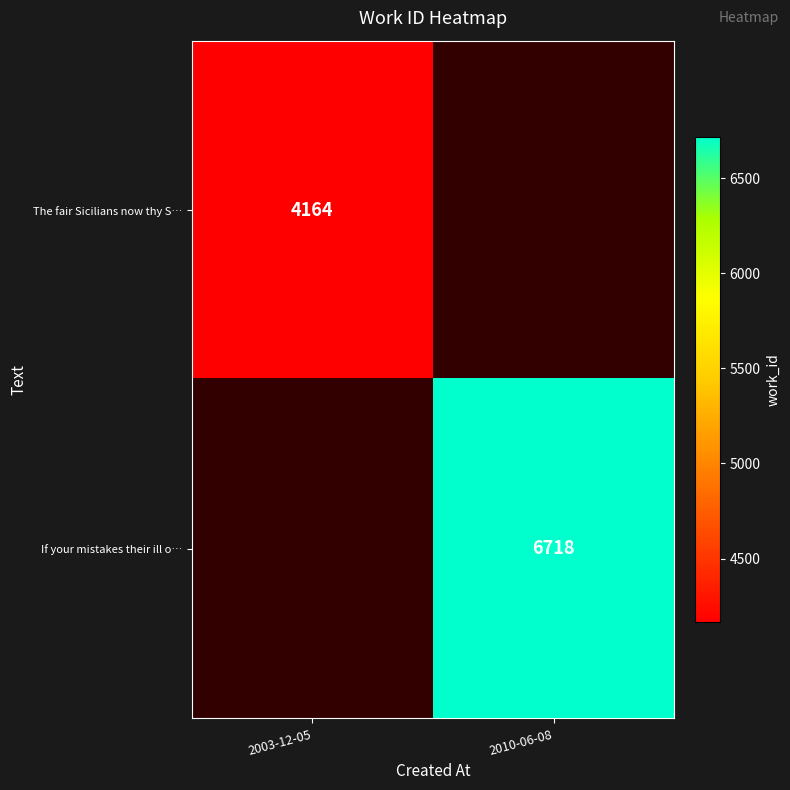

What is the greatest value displayed?

6718.0